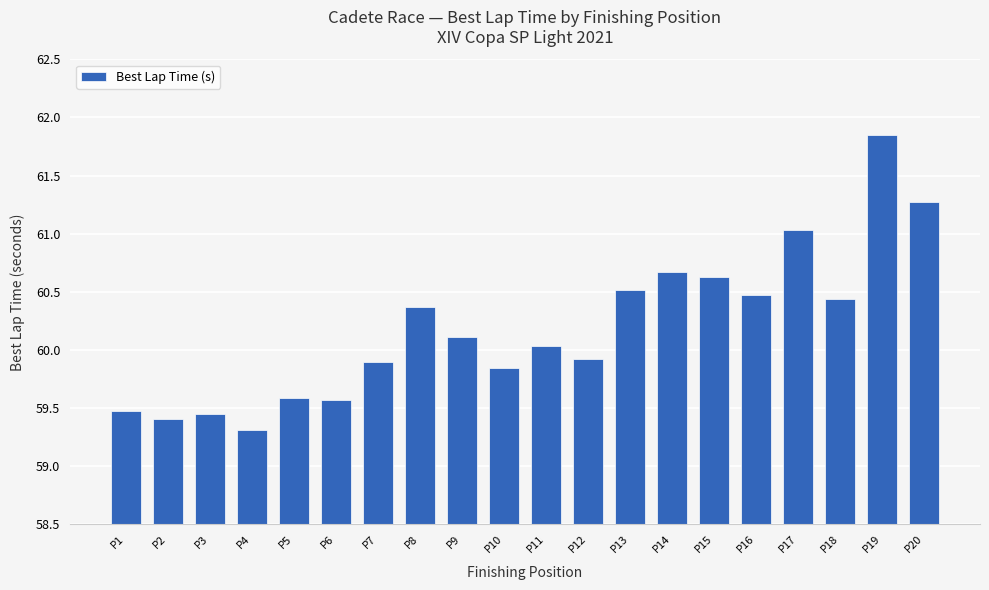

Where does the data first go above 60?

P8